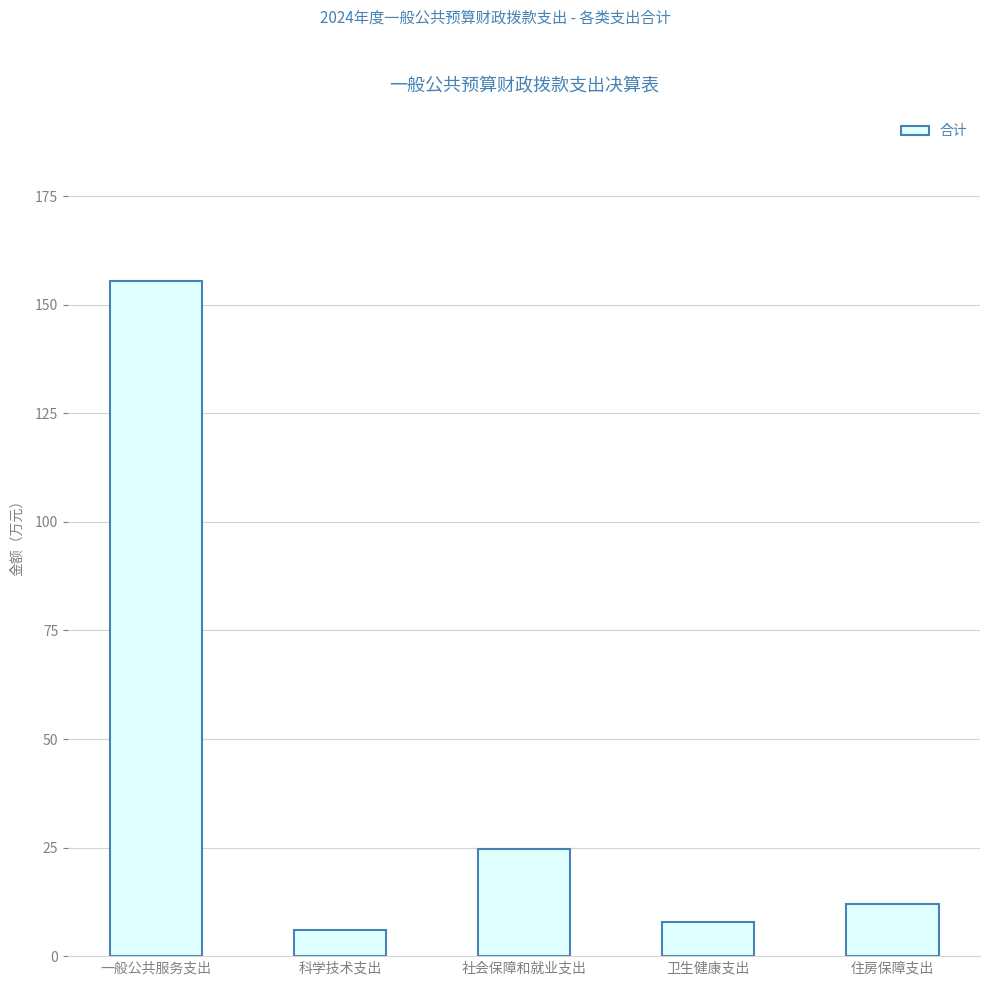

The value at 住房保障支出 is 3.3. True or false?

False